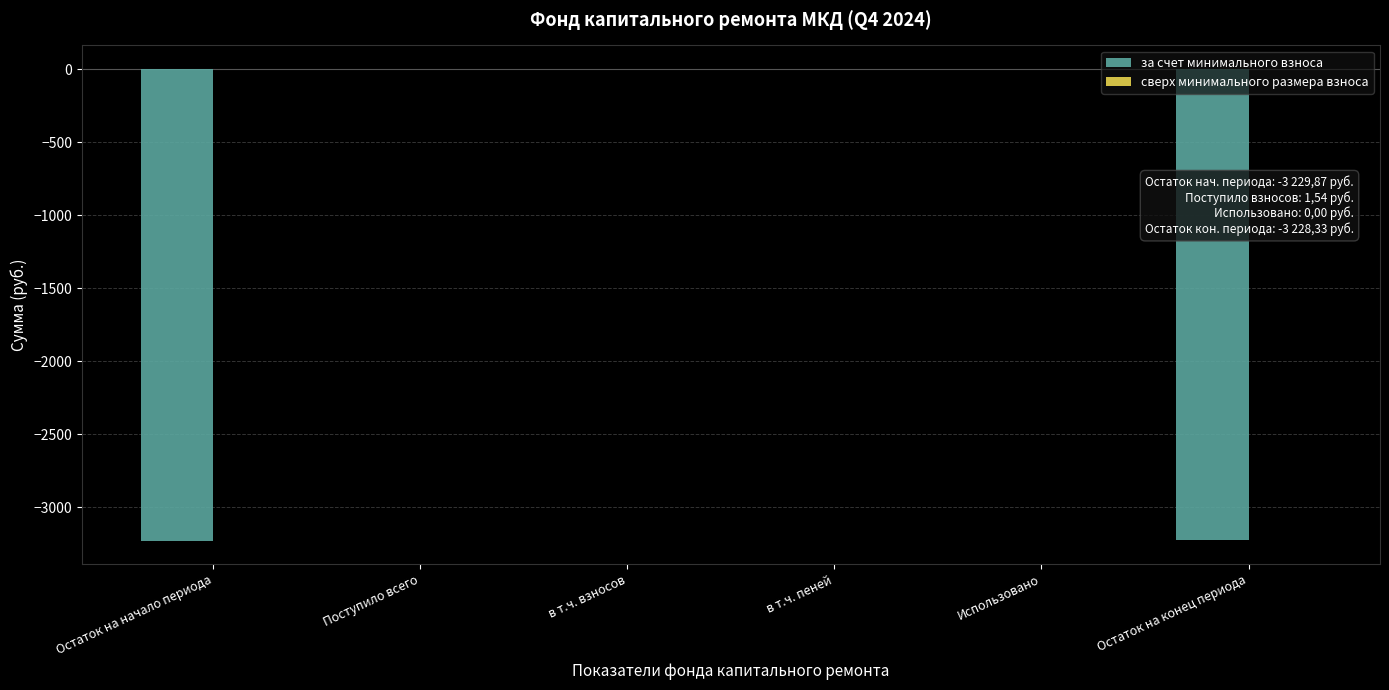

The chart shows a value of 0.0 at Использовано. True or false?

True